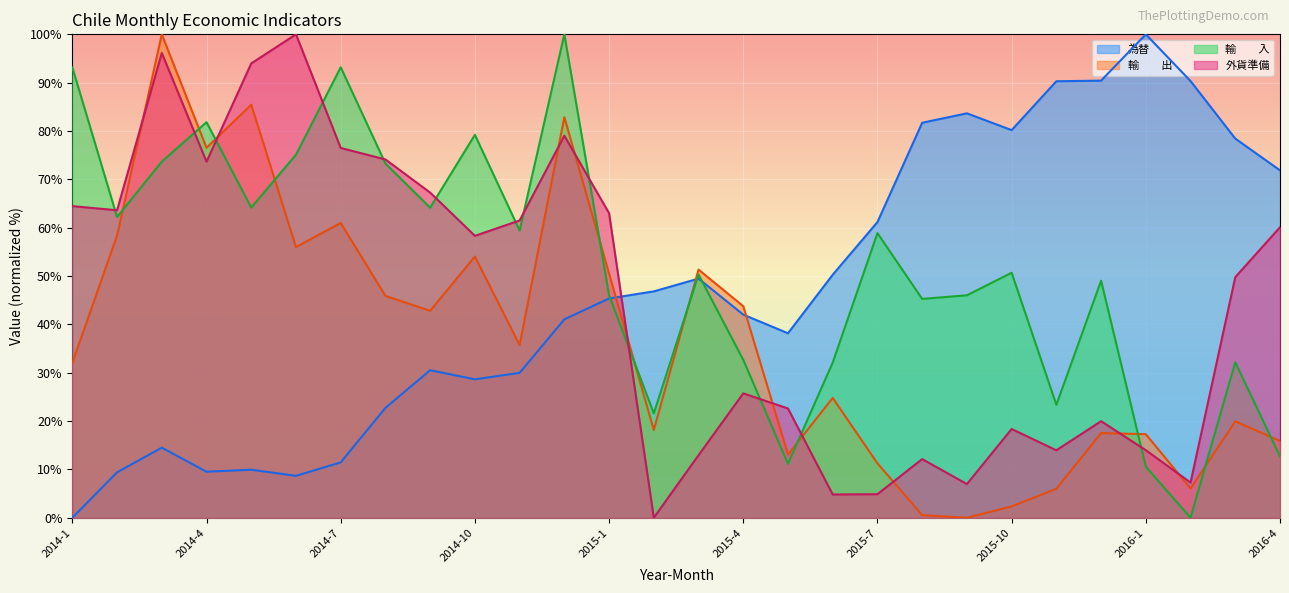

What are all the series names shown in the legend?

為替, 輸　　出, 輸　　入, 外貨準備